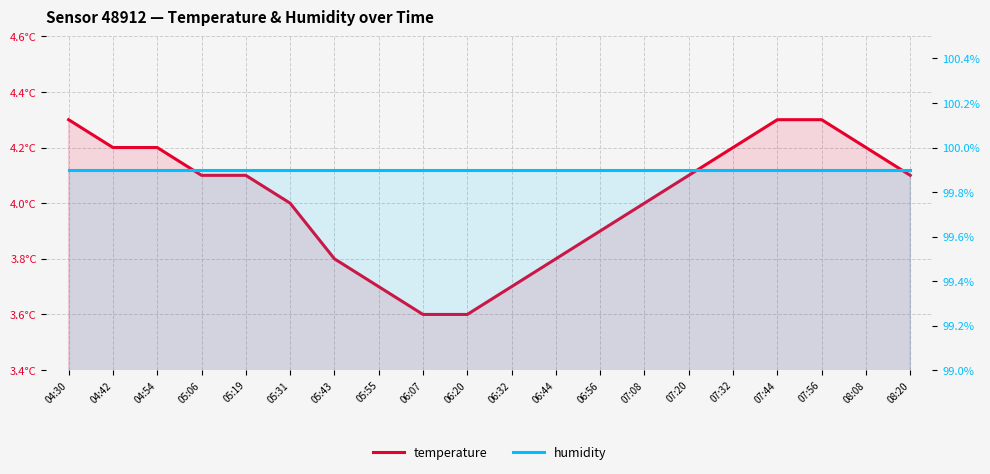

List the labels in order of humidity value, largest first.

04:30, 04:42, 04:54, 05:06, 05:19, 05:31, 05:43, 05:55, 06:07, 06:20, 06:32, 06:44, 06:56, 07:08, 07:20, 07:32, 07:44, 07:56, 08:08, 08:20